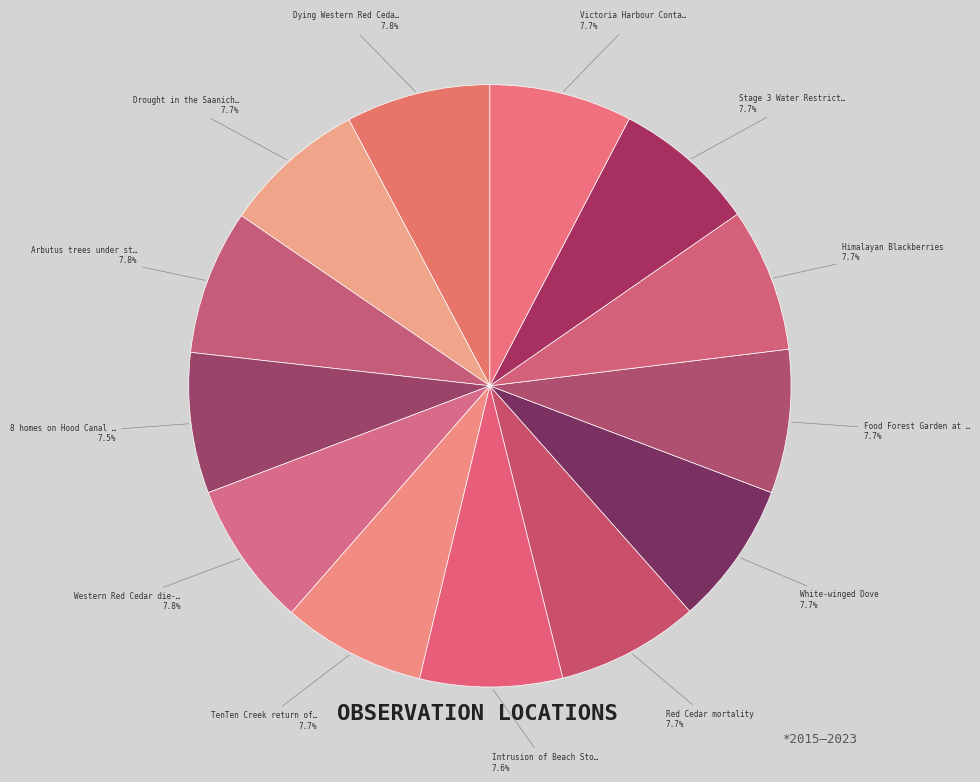

How many segments does this pie chart have?

13